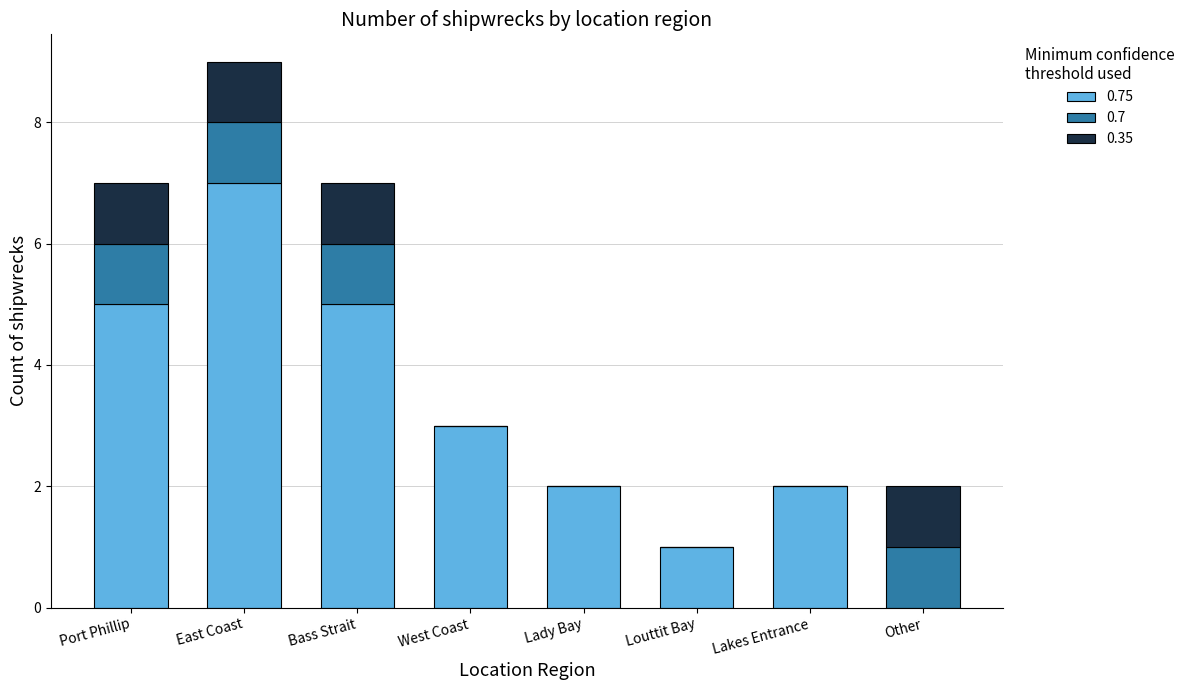

At which category is the sum across all series the highest?

East Coast